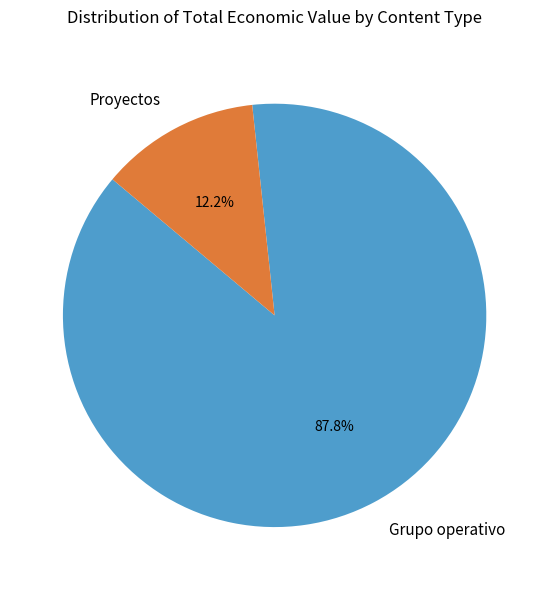

Which has a higher value, Grupo operativo or Proyectos?

Grupo operativo